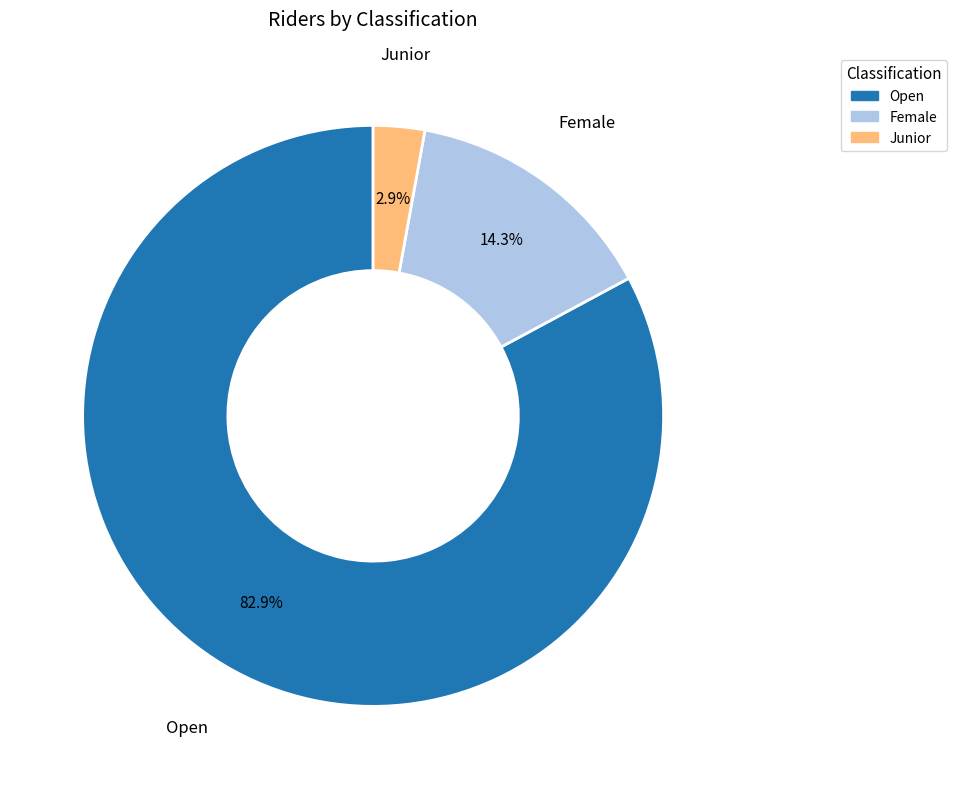

Which has a higher value, Female or Junior?

Female